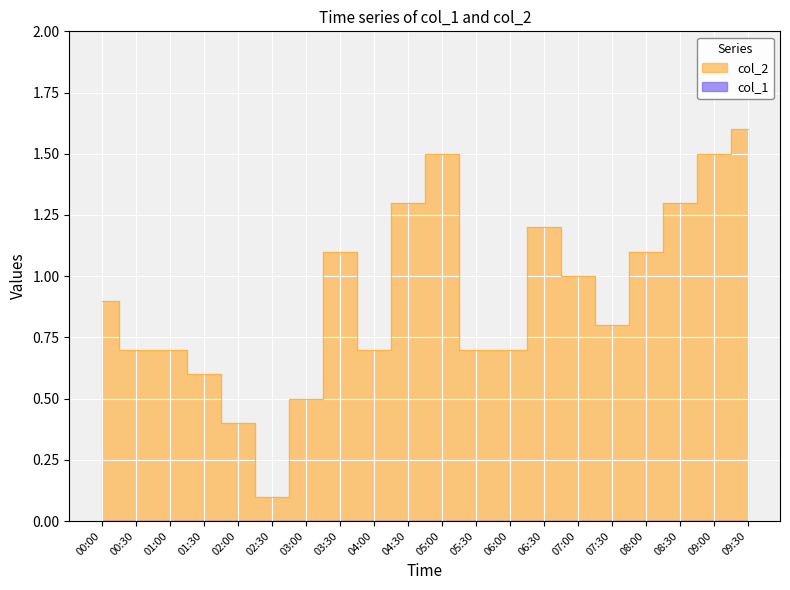

What is the label of the 4th point from the left?

01:30